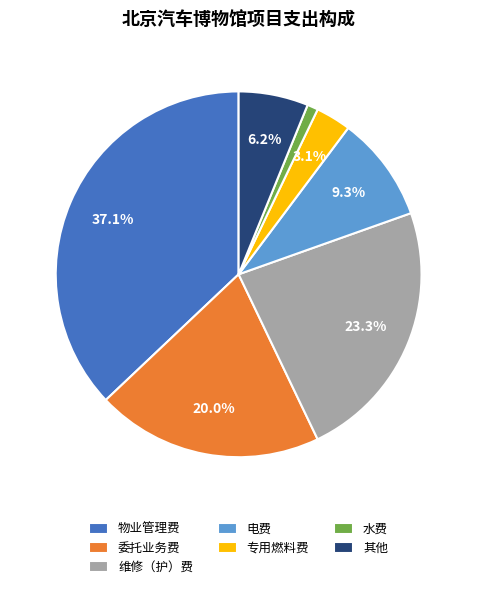

Do 委托业务费 and 物业管理费 together represent more than half of the pie?

Yes